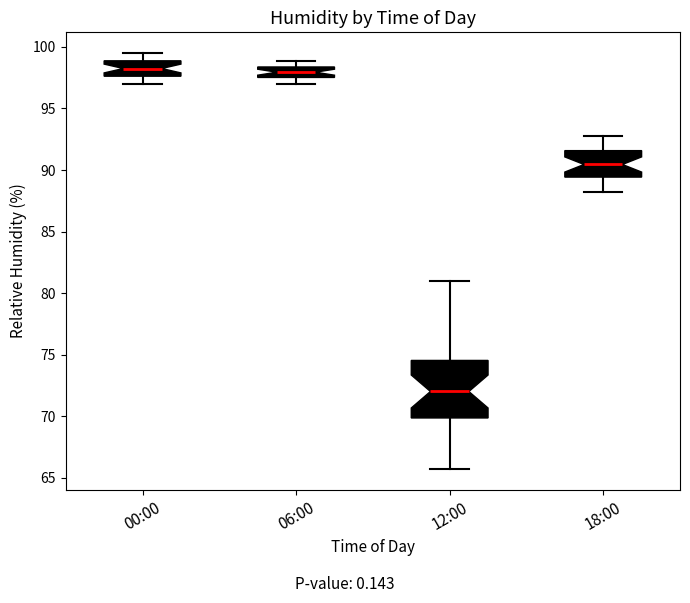

Which box is the tallest, from its lower edge to its upper edge?

12:00